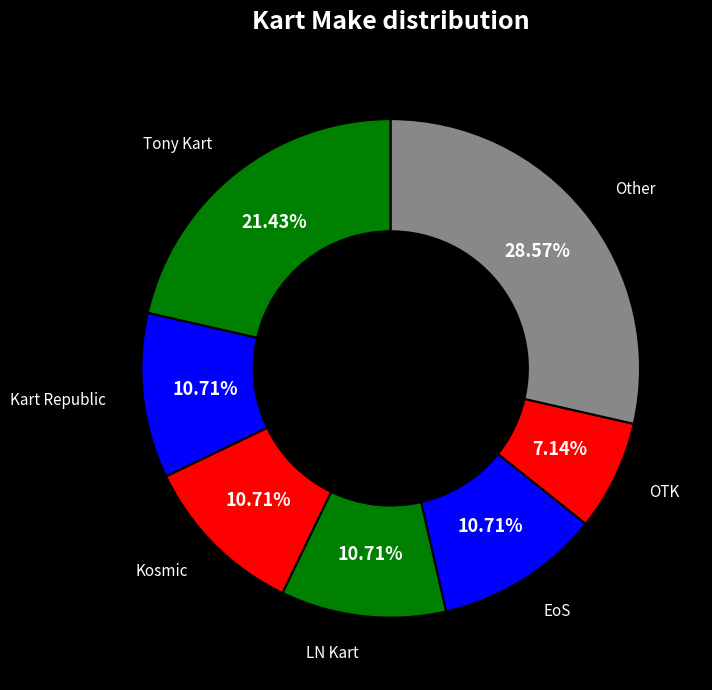

How many segments does this pie chart have?

7